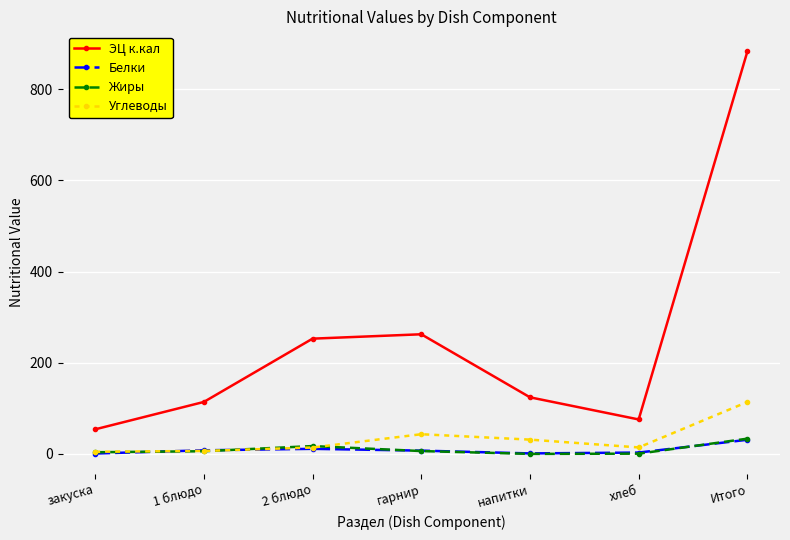

At which category is the sum across all series the highest?

Итого